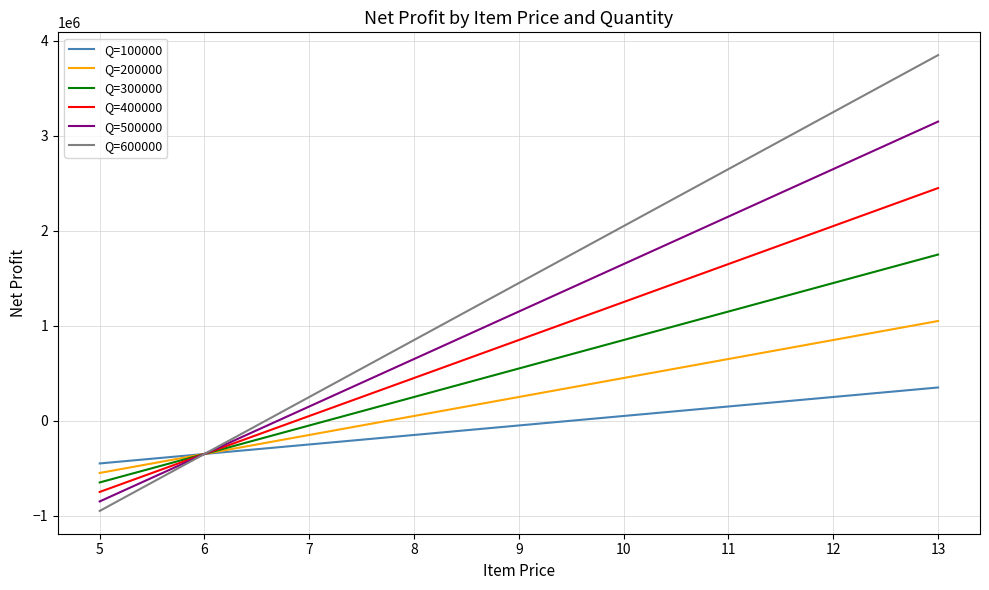

At 10, list the series in order from largest to smallest.

Q=600000, Q=500000, Q=400000, Q=300000, Q=200000, Q=100000